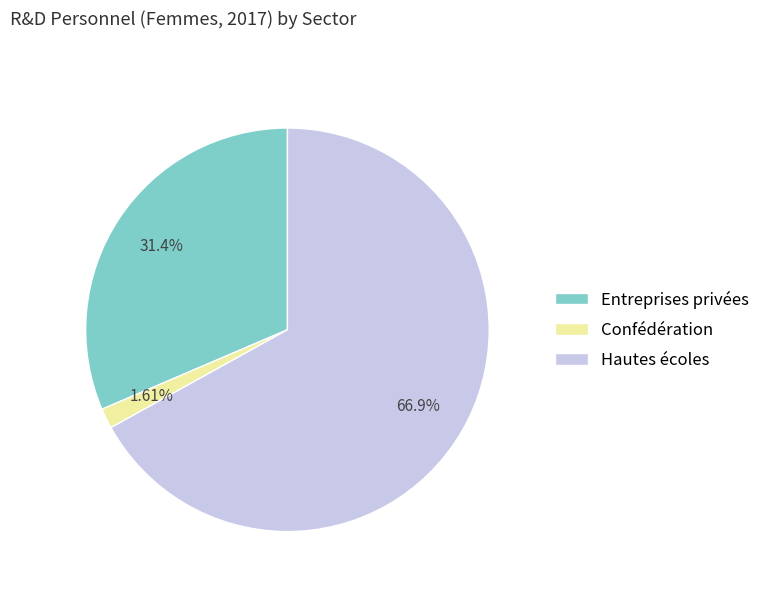

Combined, what portion of the pie is Entreprises privées and Confédération?

33.1%